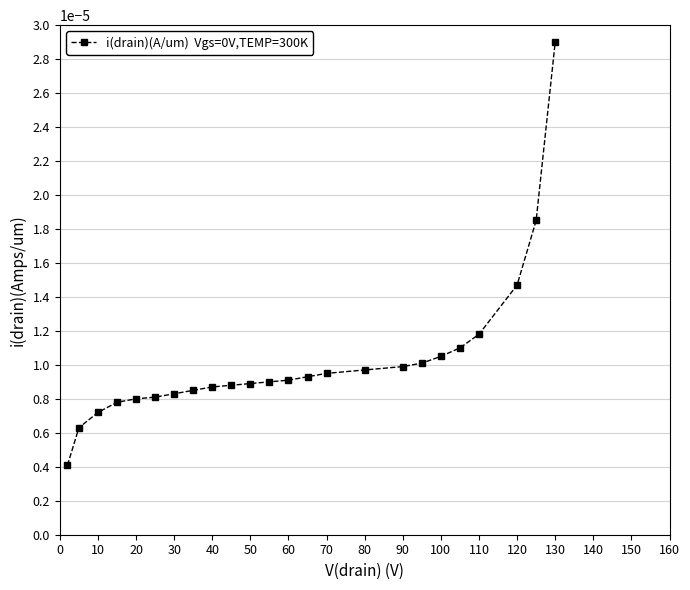

Does the chart have visible grid lines?

Yes